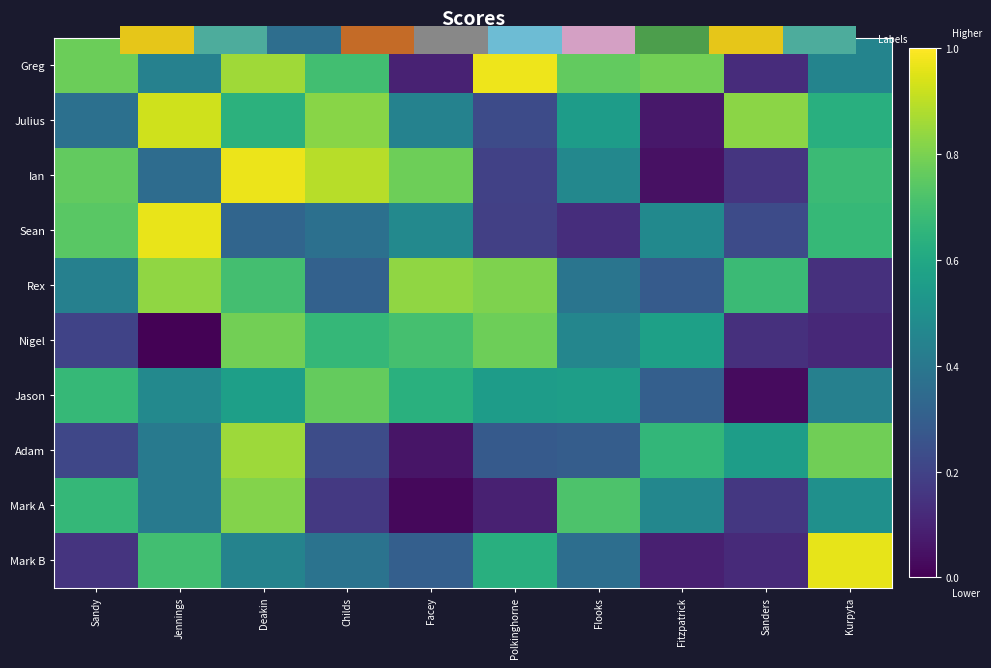

Rank the categories by Sean value from lowest to highest.

Flooks, Polkinghorne, Sanders, Deakin, Childs, Facey, Fitzpatrick, Kurpyta, Sandy, Jennings